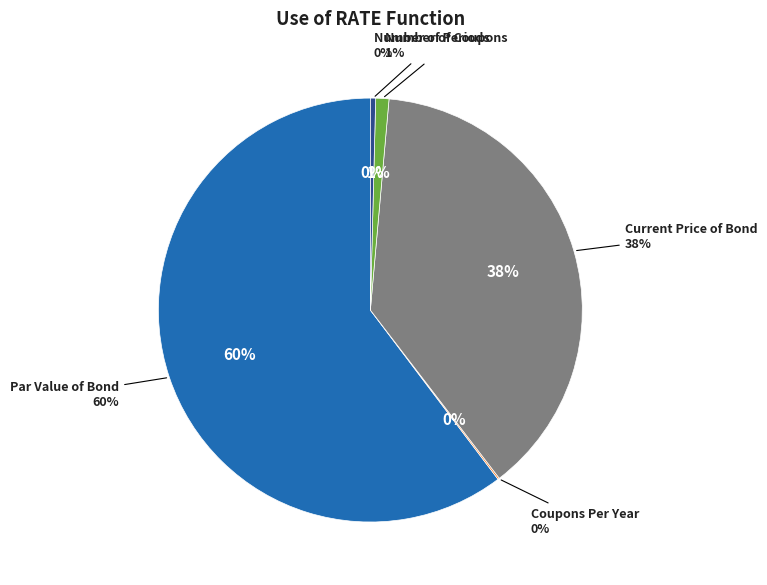

To the nearest percent, what portion does Par Value of Bond represent?

60%